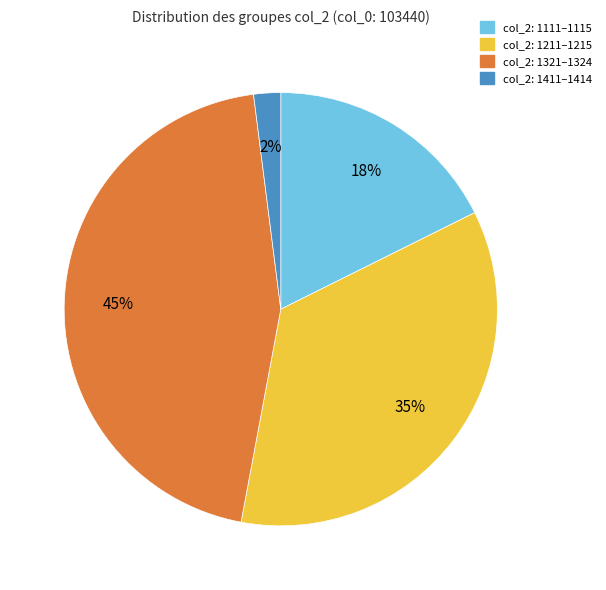

Which category has the smallest portion of the pie?

col_2: 1411–1414